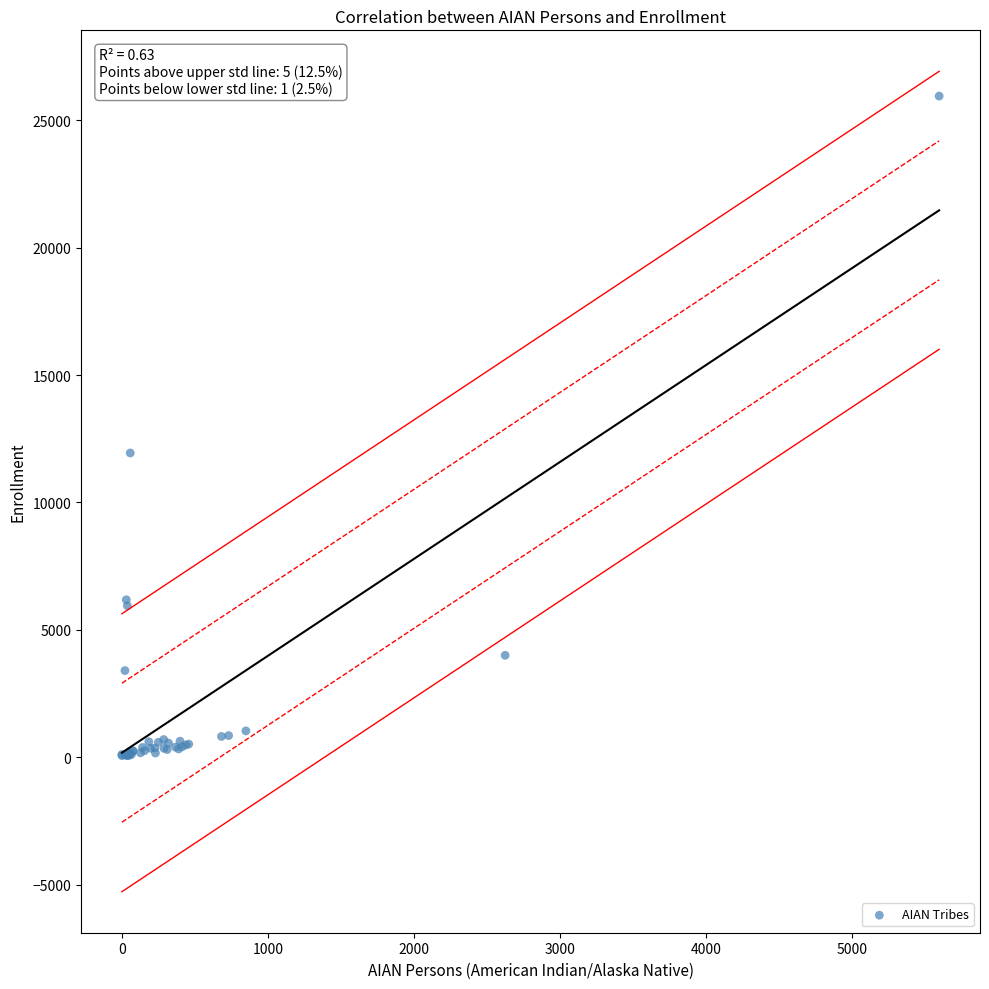

What Y value in the scatter plot is closest to 13005?

11940